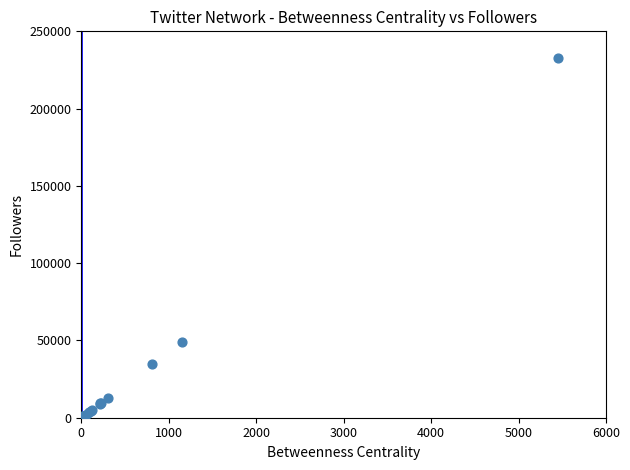

What Y value in the scatter plot is closest to 116416?

49239